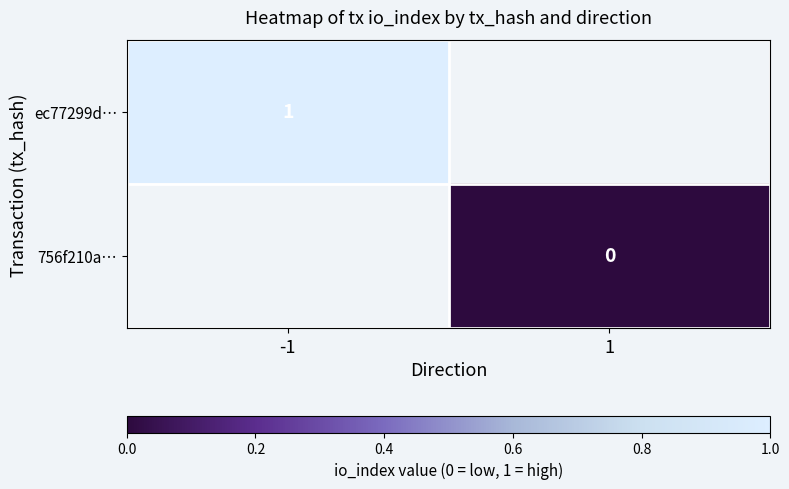

True or false: ec77299d… has a value of 1 at -1.

True